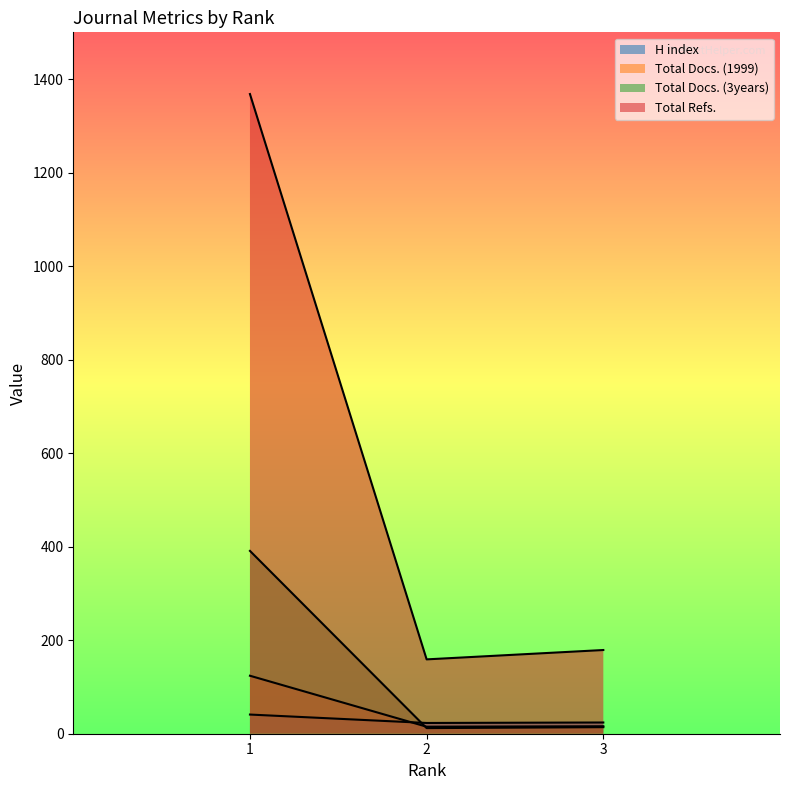

How many values in the Total Refs. series are below 179?

1